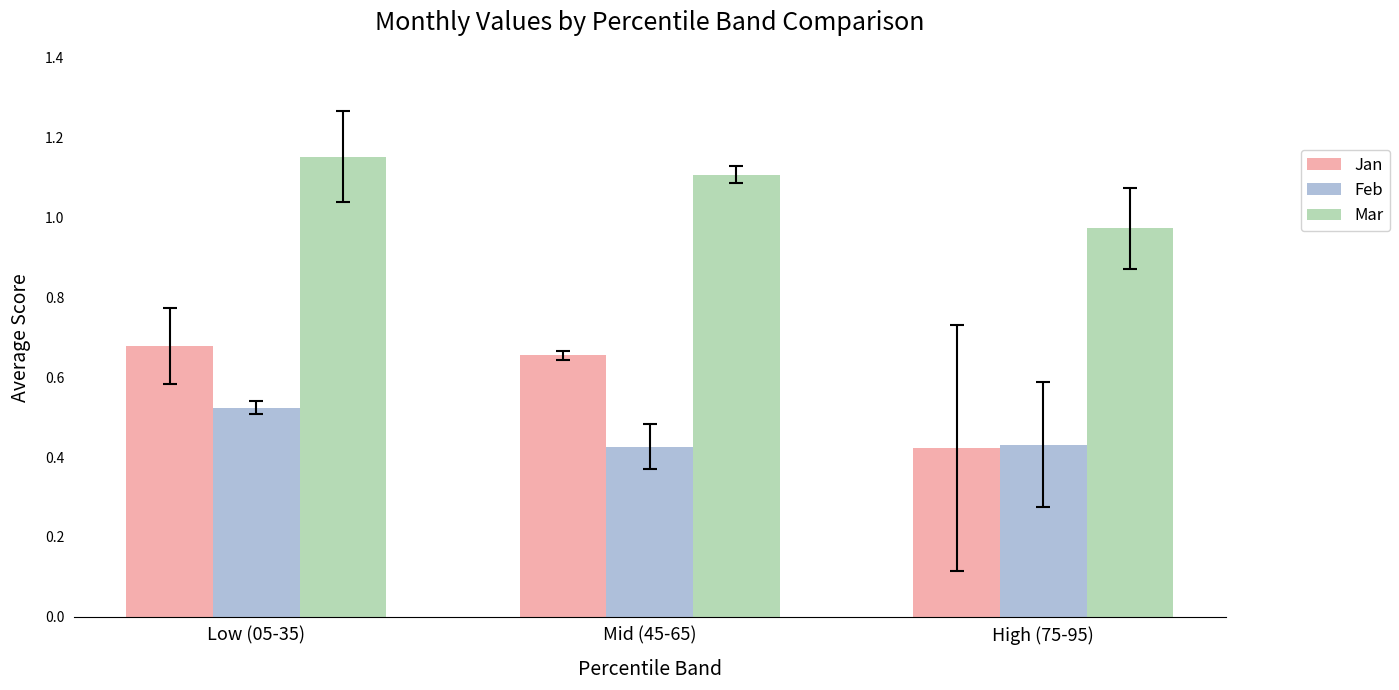

At how many categories does at least one series exceed 0?

3